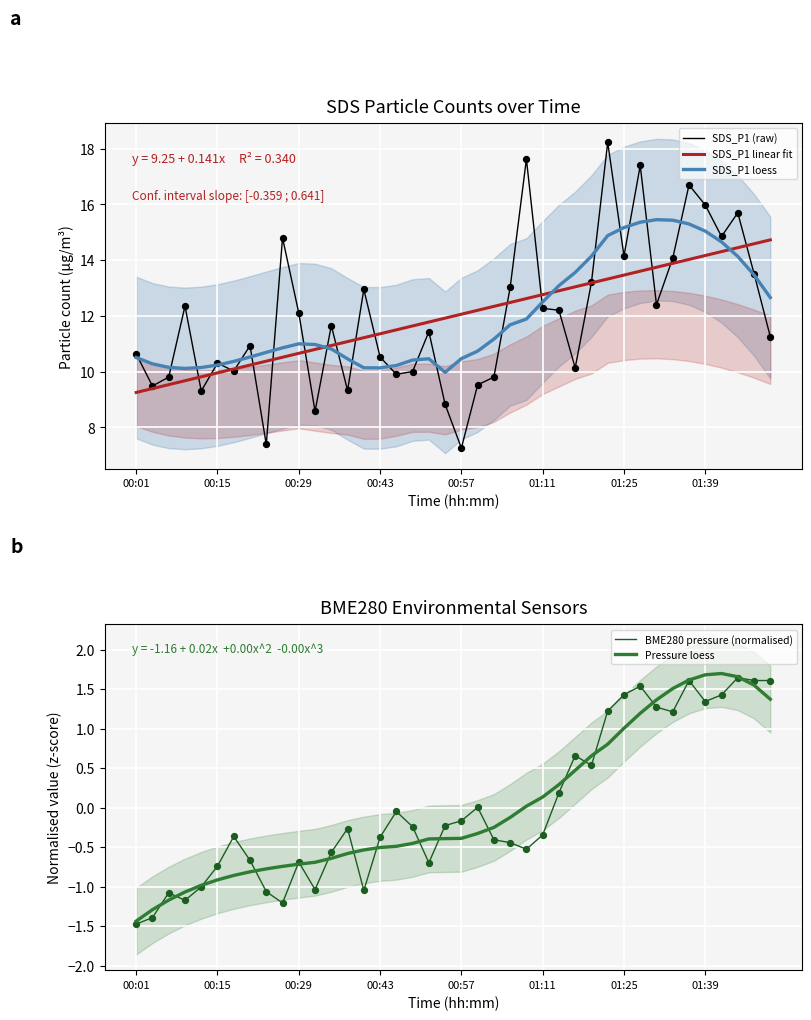

Which series has the widest spread of Y values?

SDS_P1 (raw)